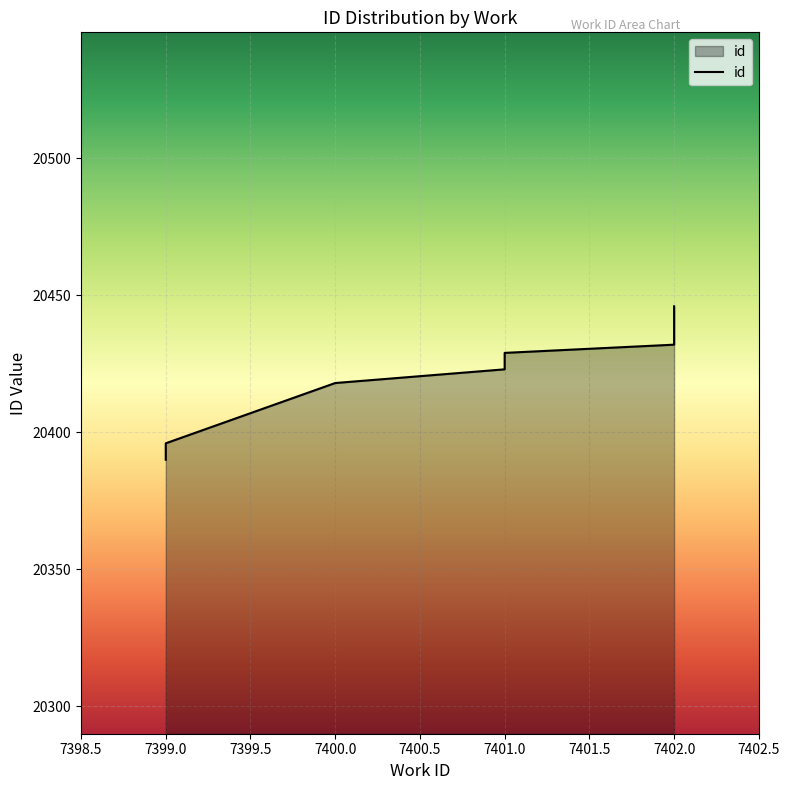

What is the average value?

20423